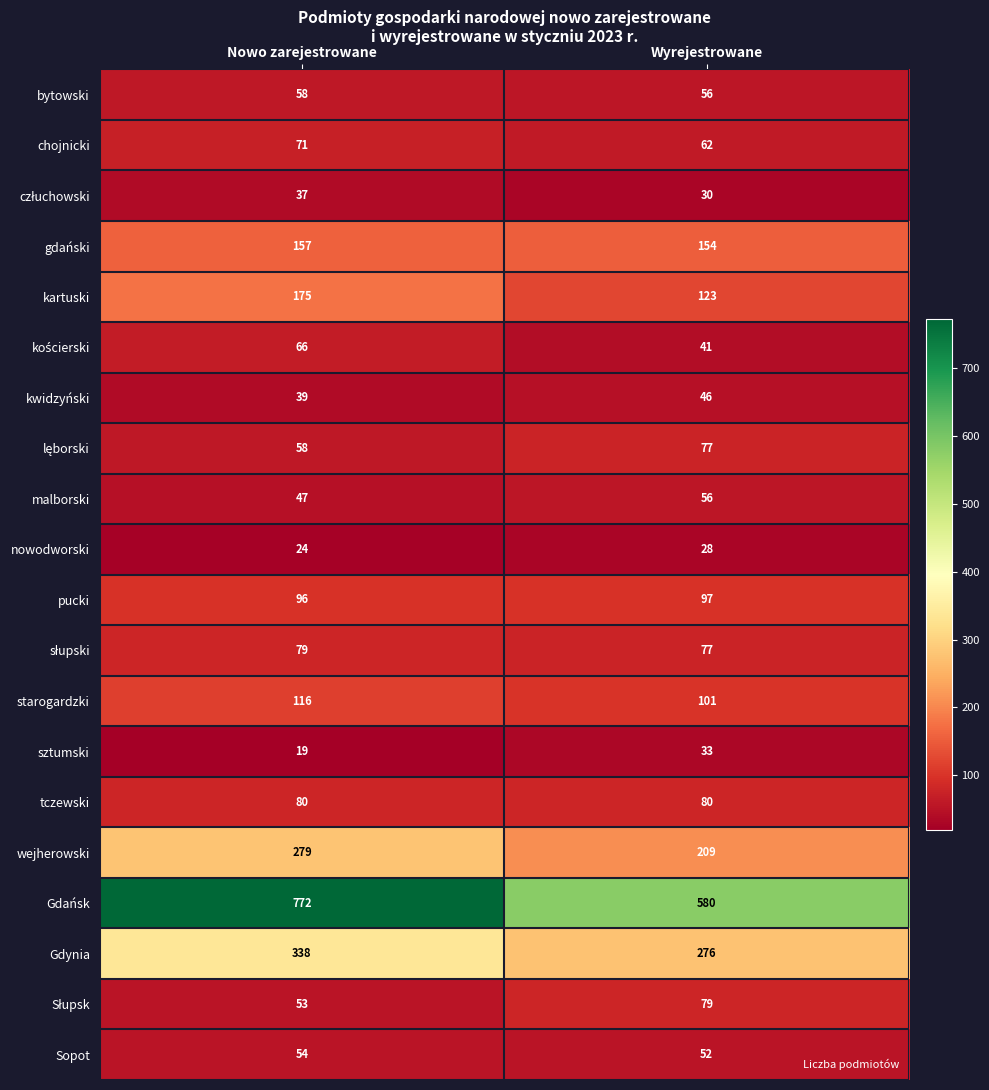

What is the minimum value shown in the chart?

19